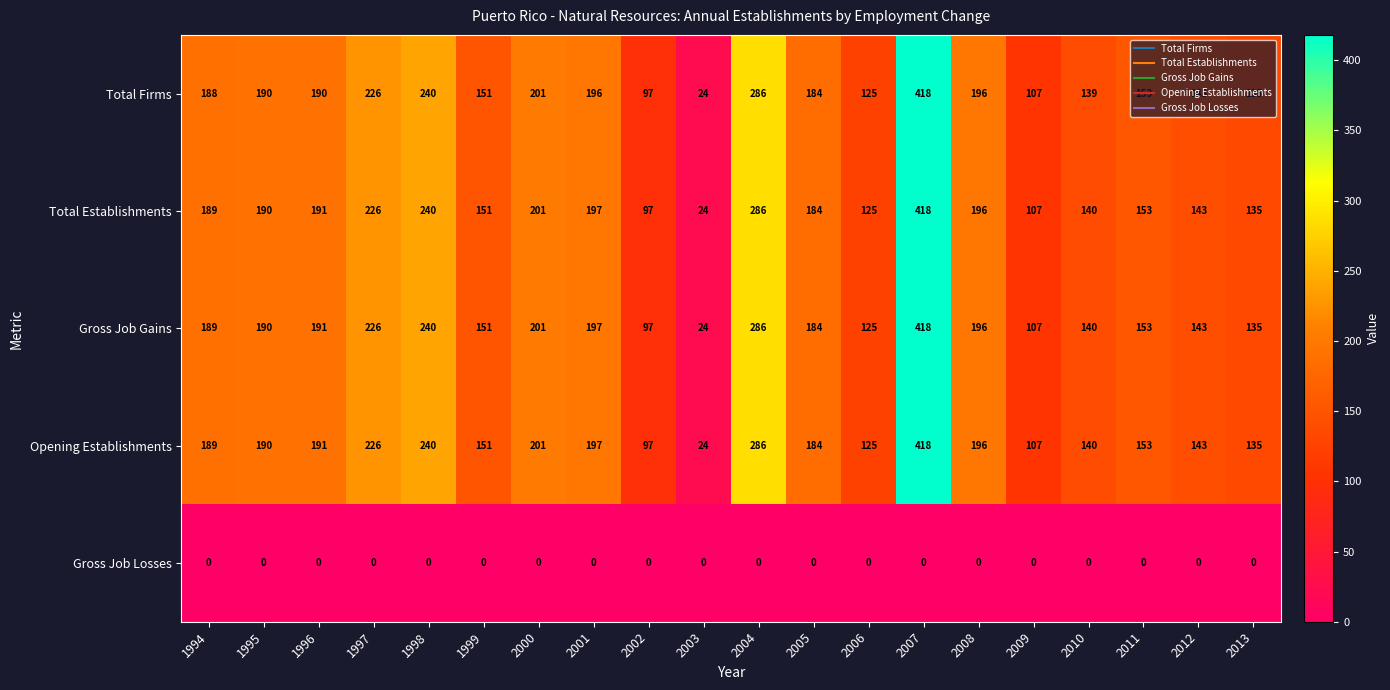

What is the sum of the Total Firms values at 2011 and 2006?

278